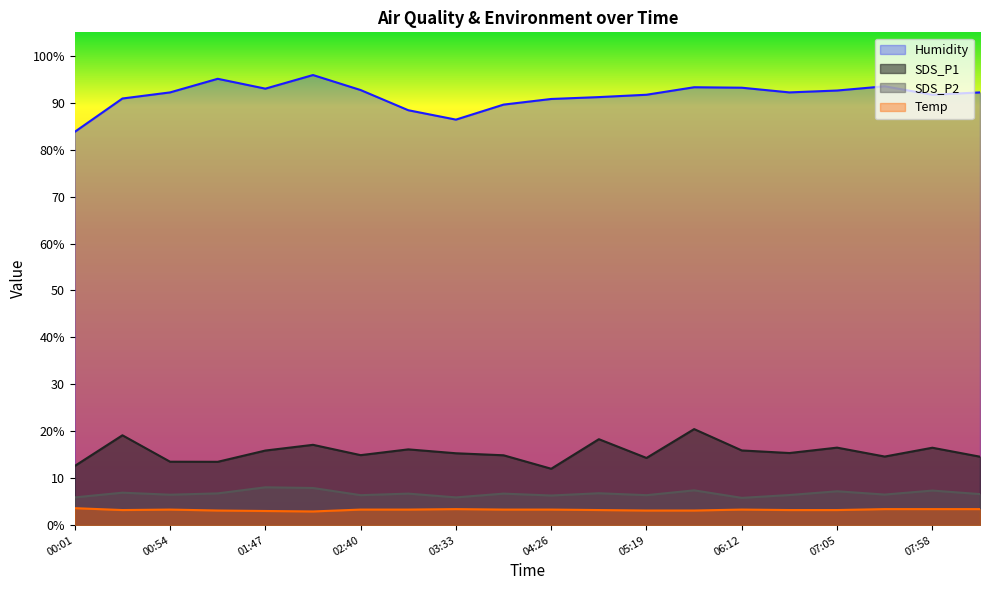

True or false: SDS_P2 and Temp cross at least once.

False